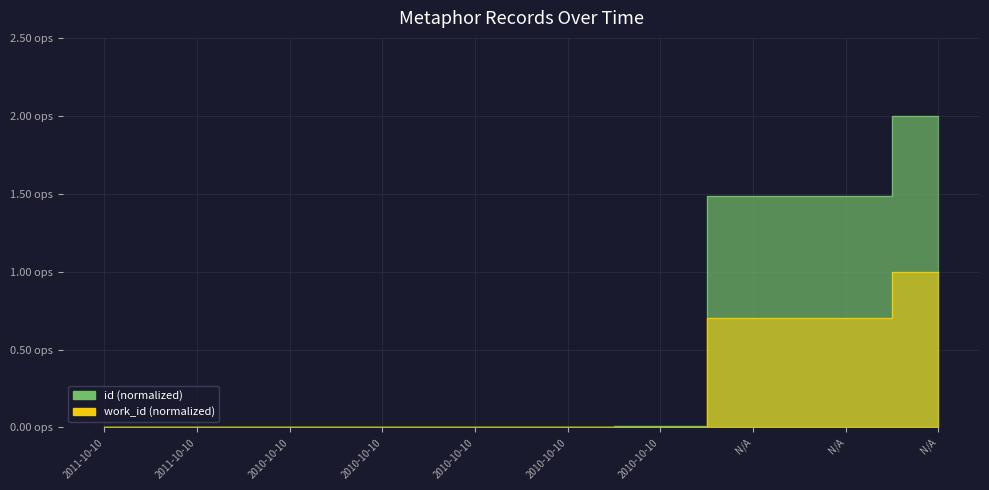

What is the sum of all id values?

5.0